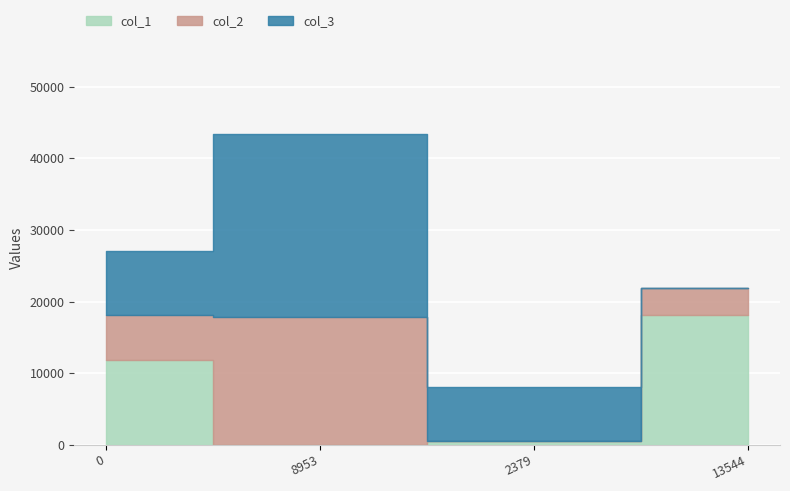

How many values in the col_2 series are below 6225?

2